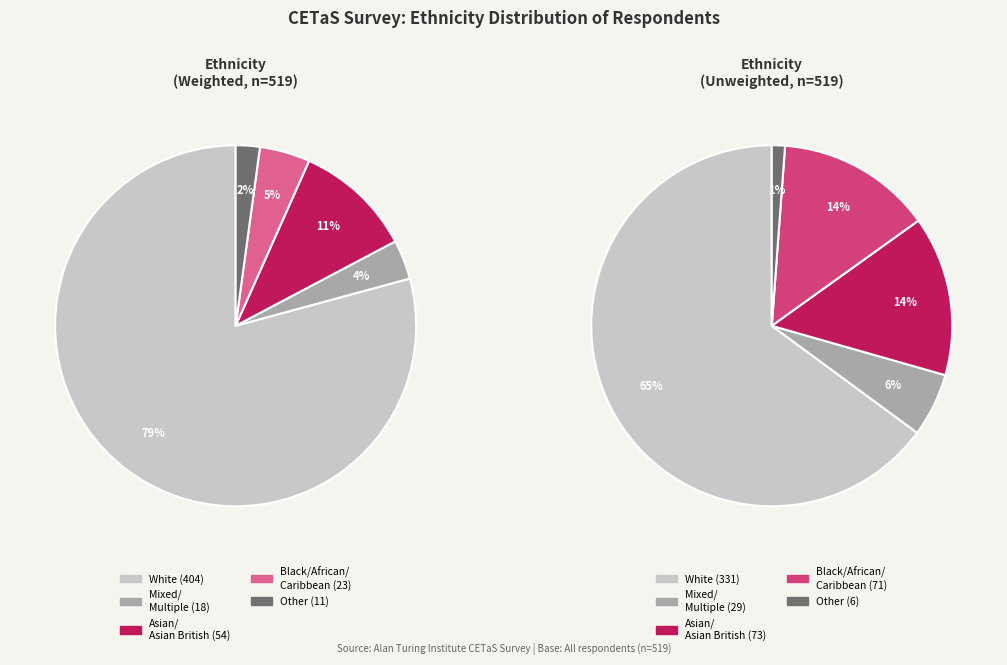

The Black/African/Caribbean/Black British slice represents 13% of the pie. True or false?

False